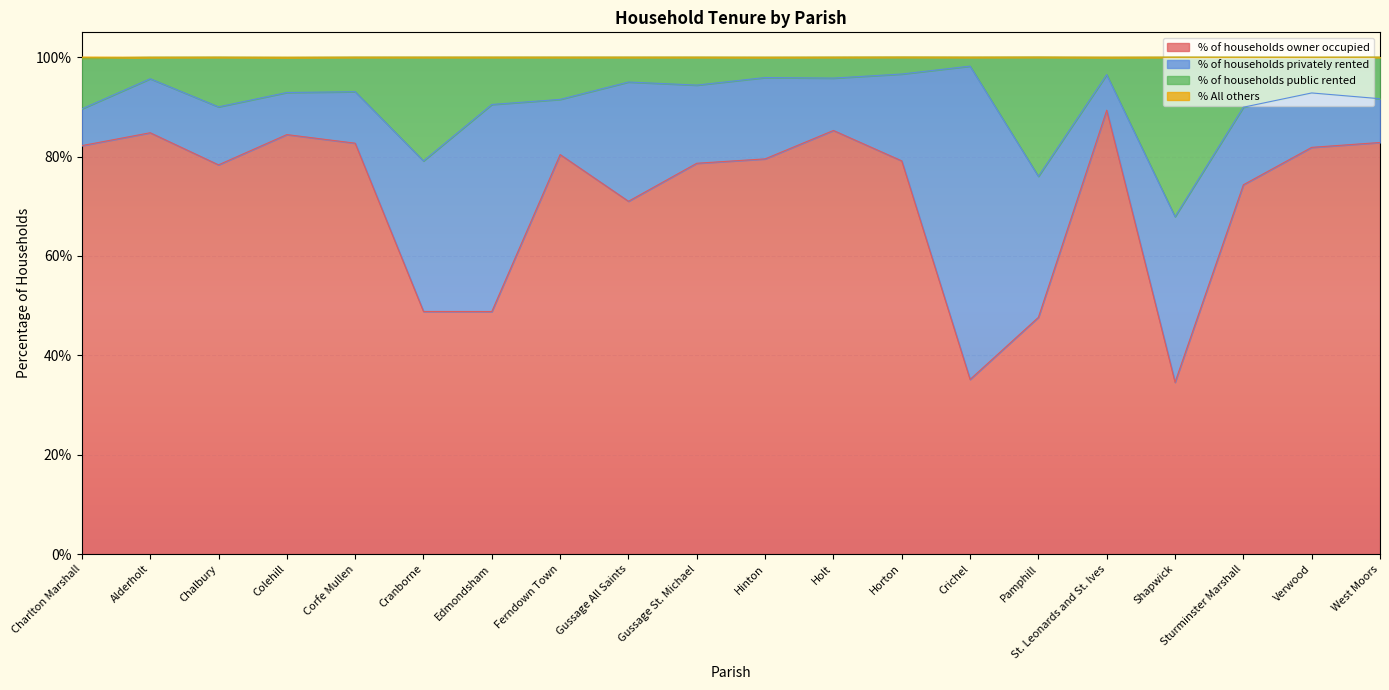

Does the chart display data point markers on the line(s)?

No